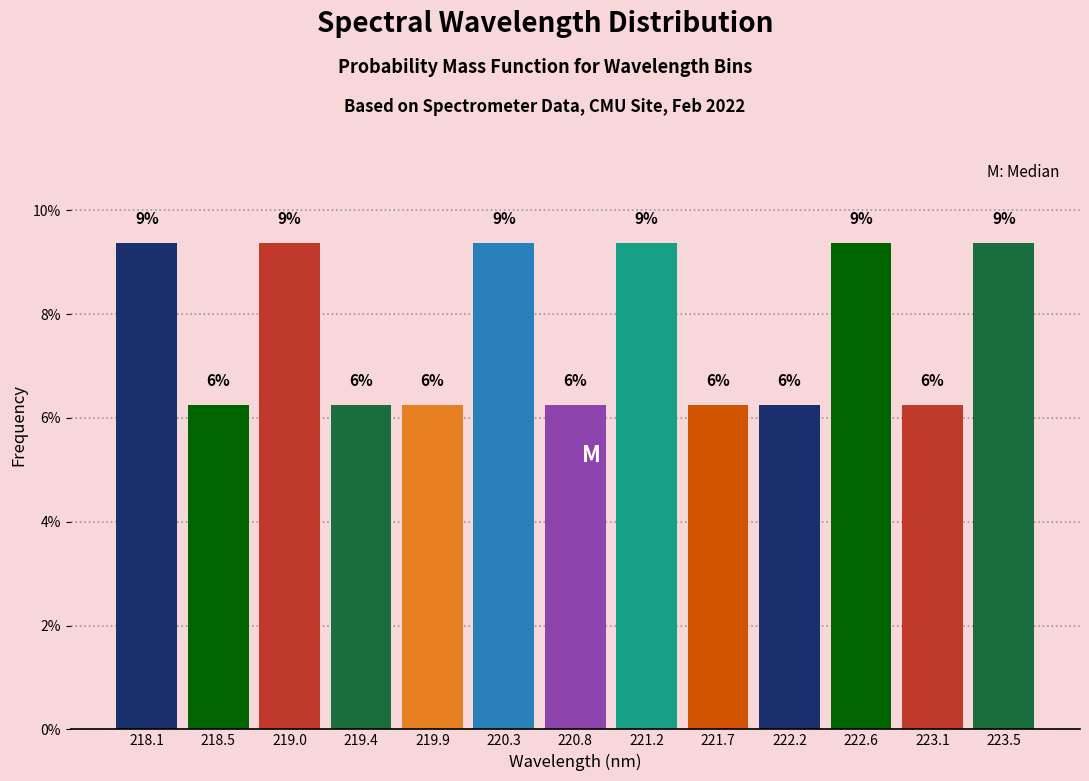

Does the chart contain any negative values?

No